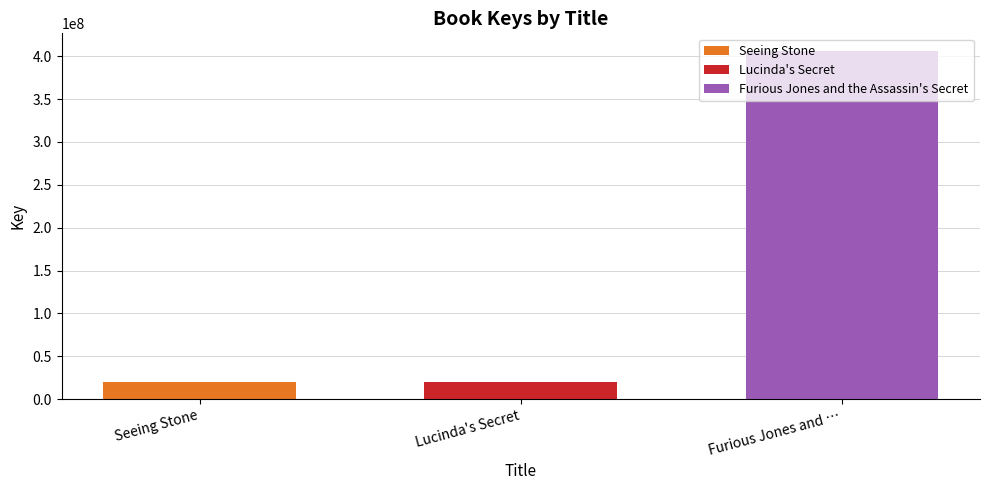

Does the chart contain any negative values?

No